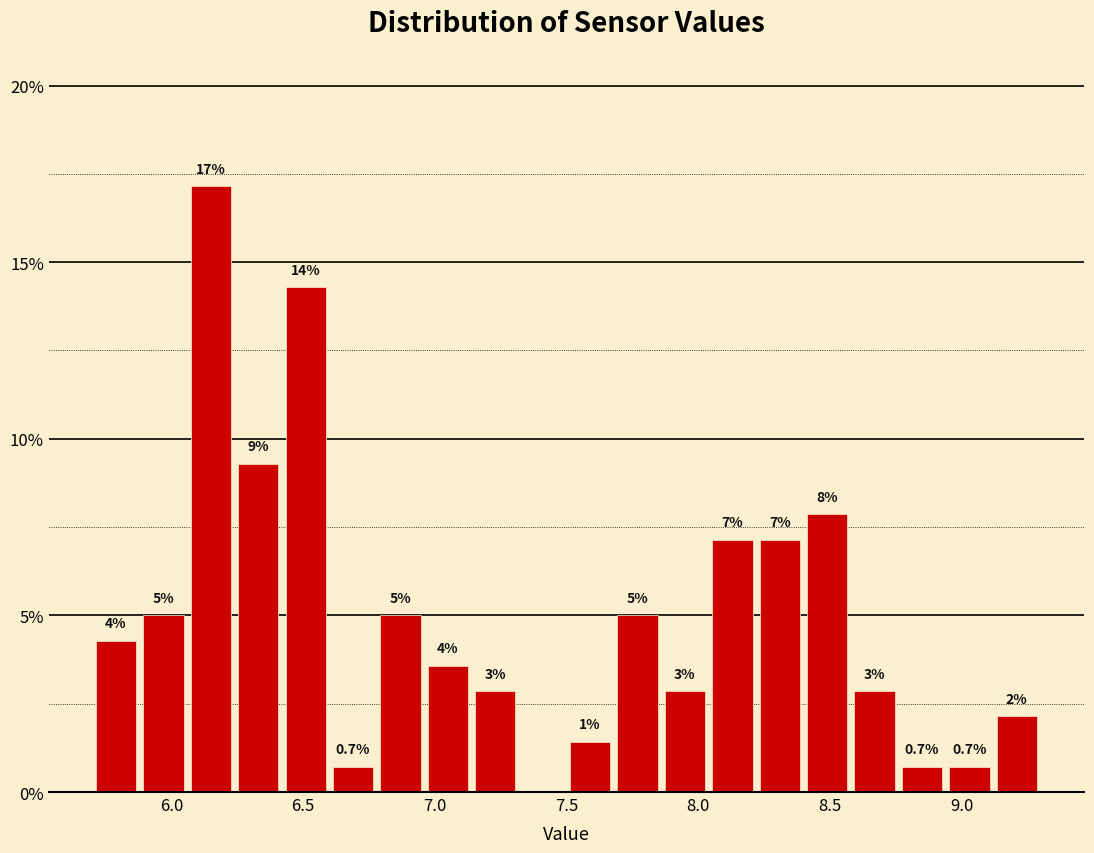

Around what value on the x-axis is the tallest bar? Give the approximate position of its centre, as read against the axis.

6.15